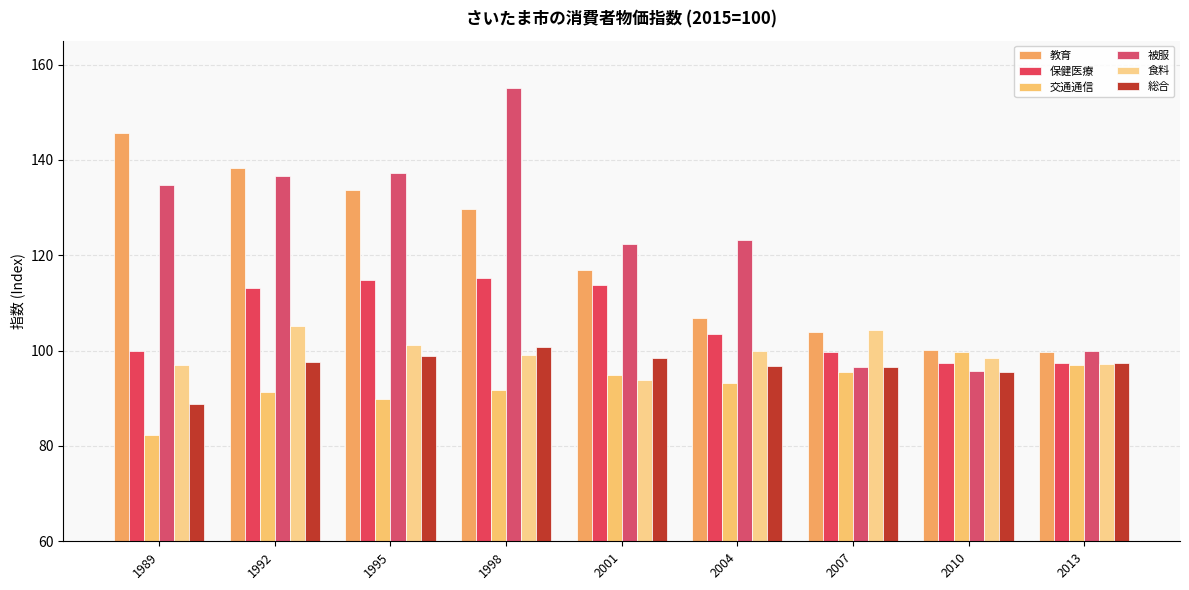

What is the sum of all 教育 values?

1074.9